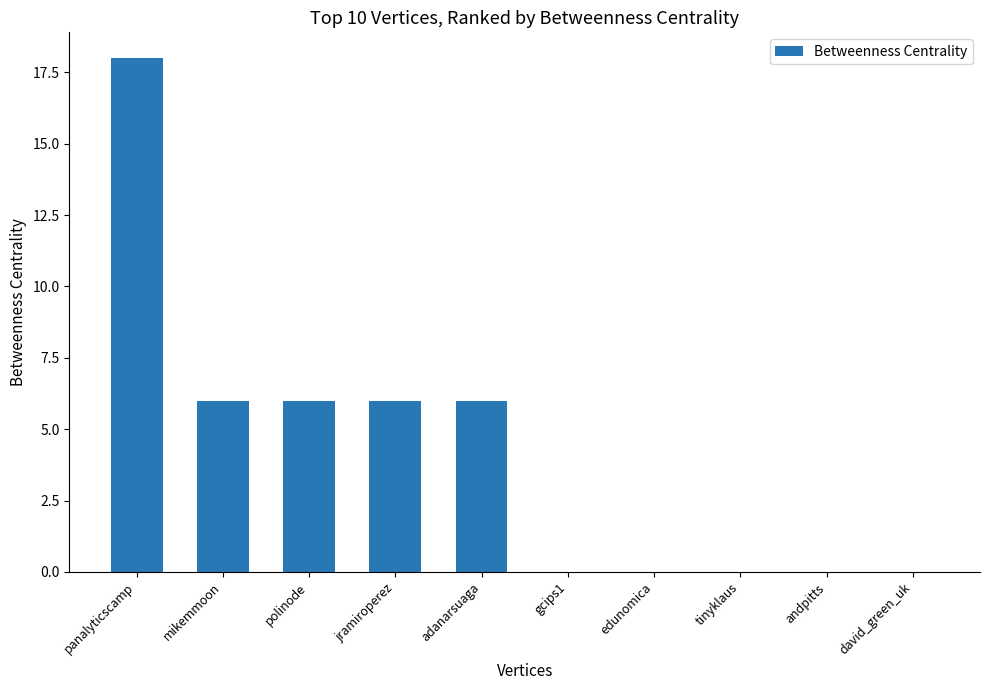

Reading left to right, list all the values displayed in this chart.

18	6	6	6	6	0	0	0	0	0